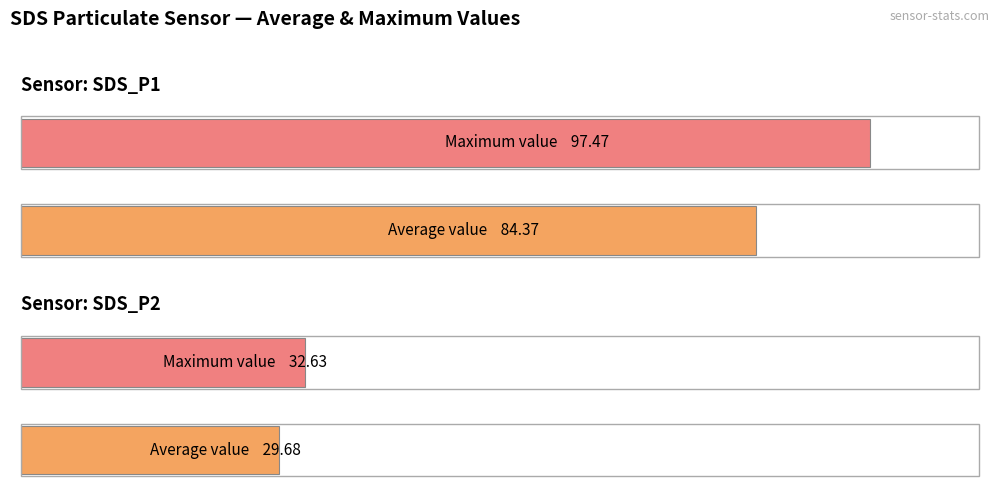

Does the chart contain any negative values?

No